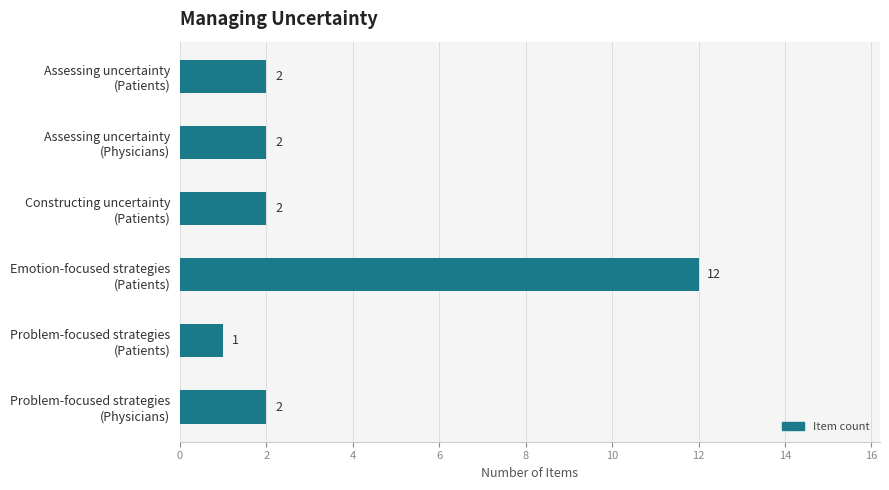

How many data points are less than 2?

1